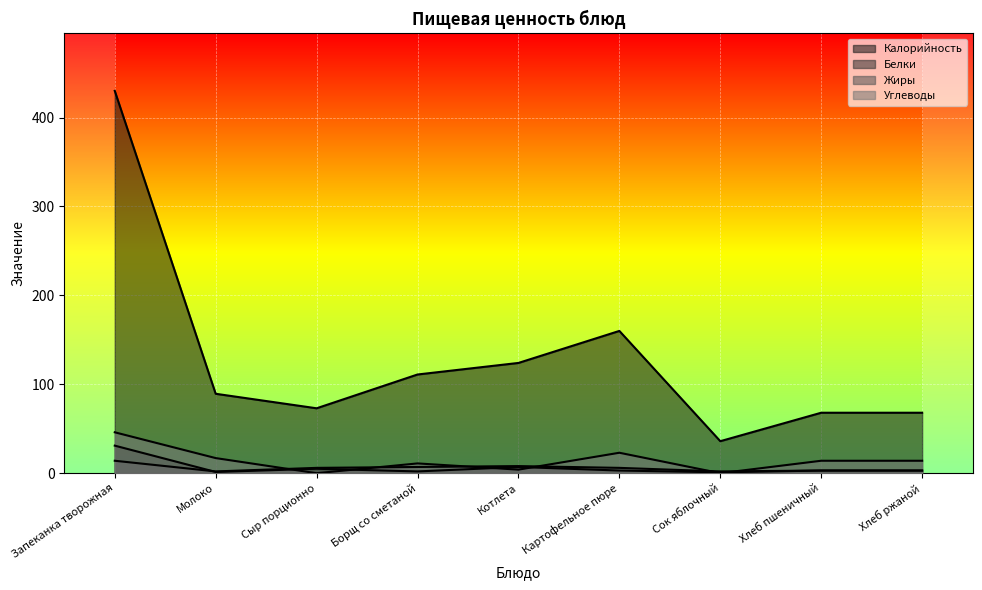

What is the minimum value for Калорийность?

36.0